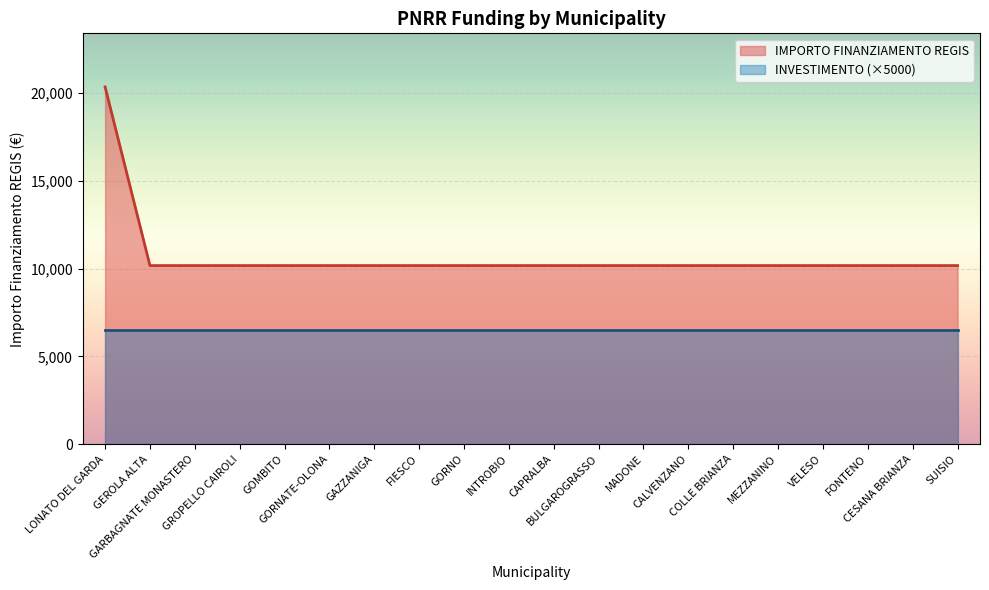

Which has a higher value, CESANA BRIANZA or GROPELLO CAIROLI?

CESANA BRIANZA